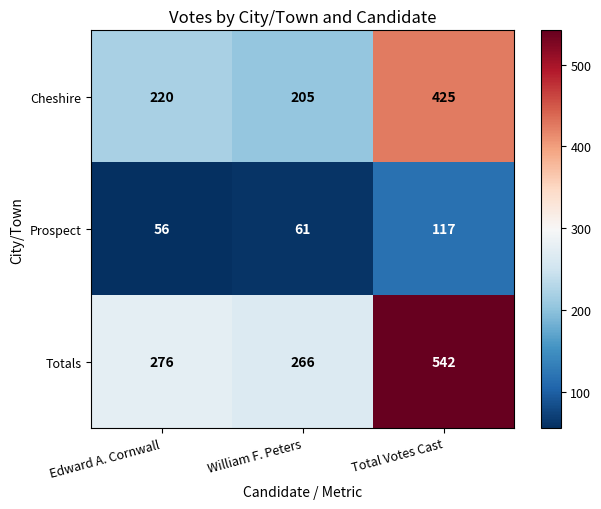

Rank the series at Edward A. Cornwall from highest to lowest value.

Totals, Cheshire, Prospect